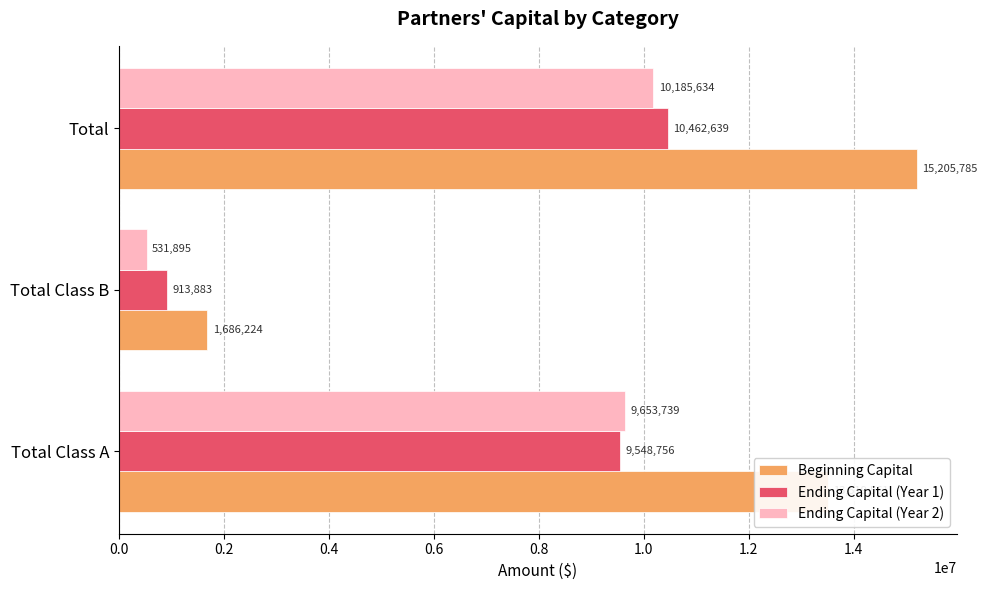

List the labels in order of Beginning Capital value, largest first.

Total, Total Class A, Total Class B